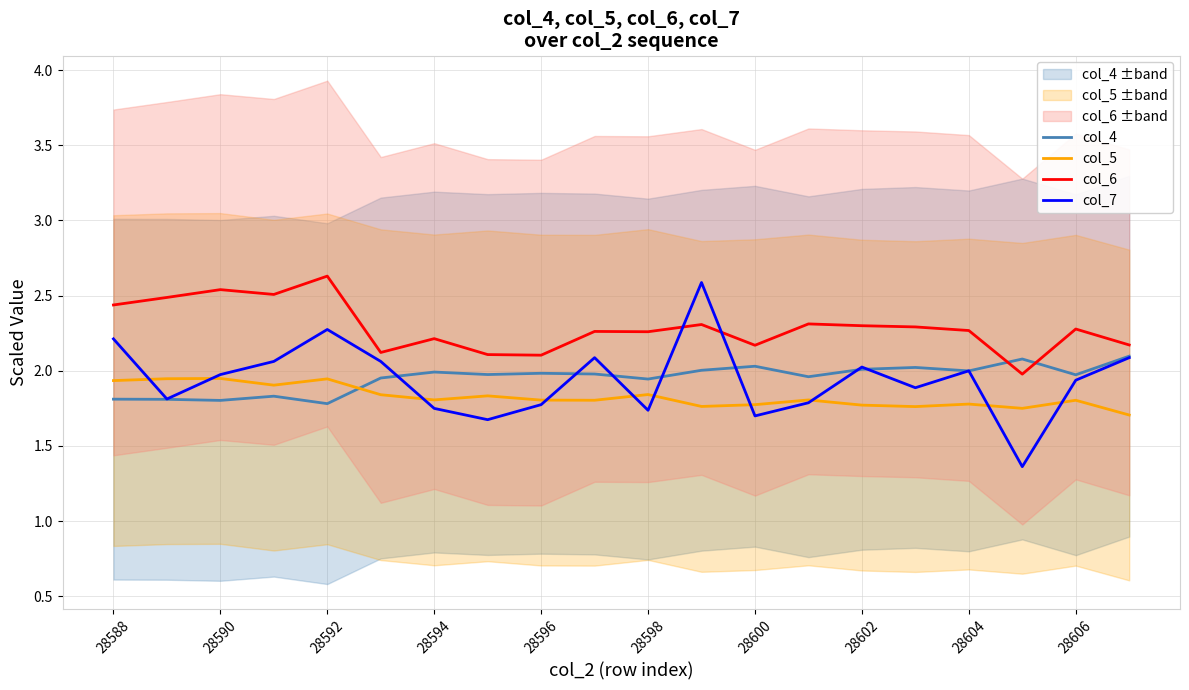

List the series in order of their peak value, highest first.

col_6, col_7, col_4, col_5